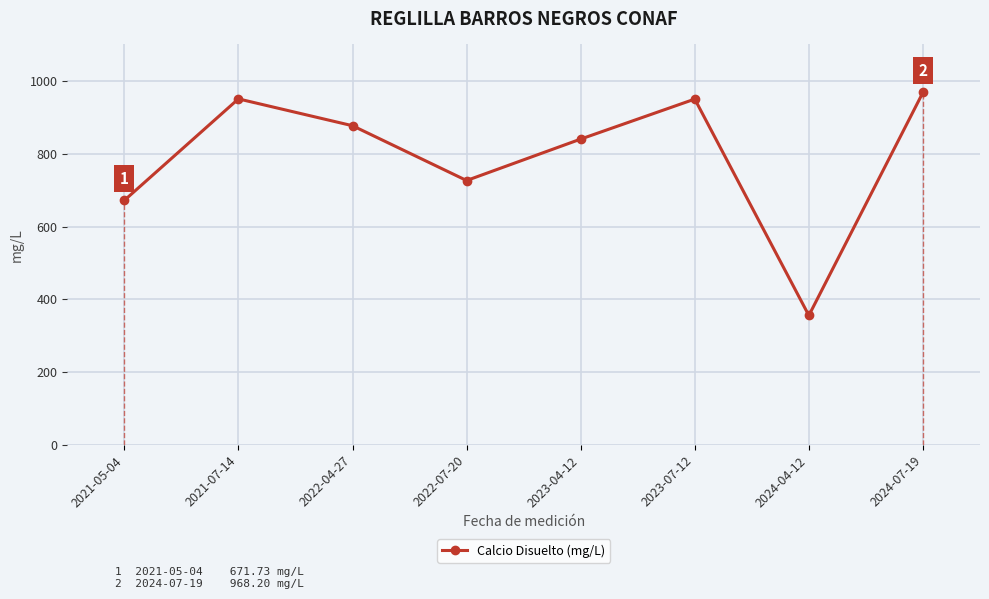

What is the ratio of the value at 2023-07-12 to the value at 2023-04-12?

1.1